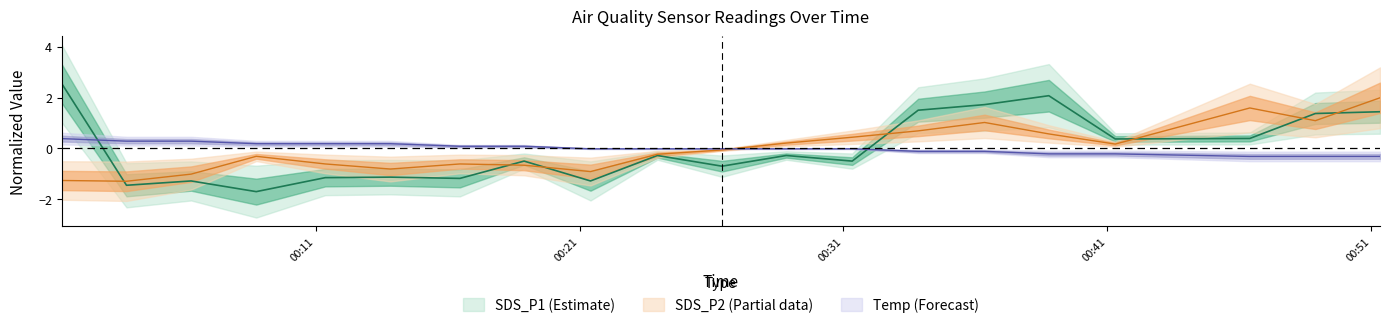

How many times do SDS_P2 and Temp cross each other?

1